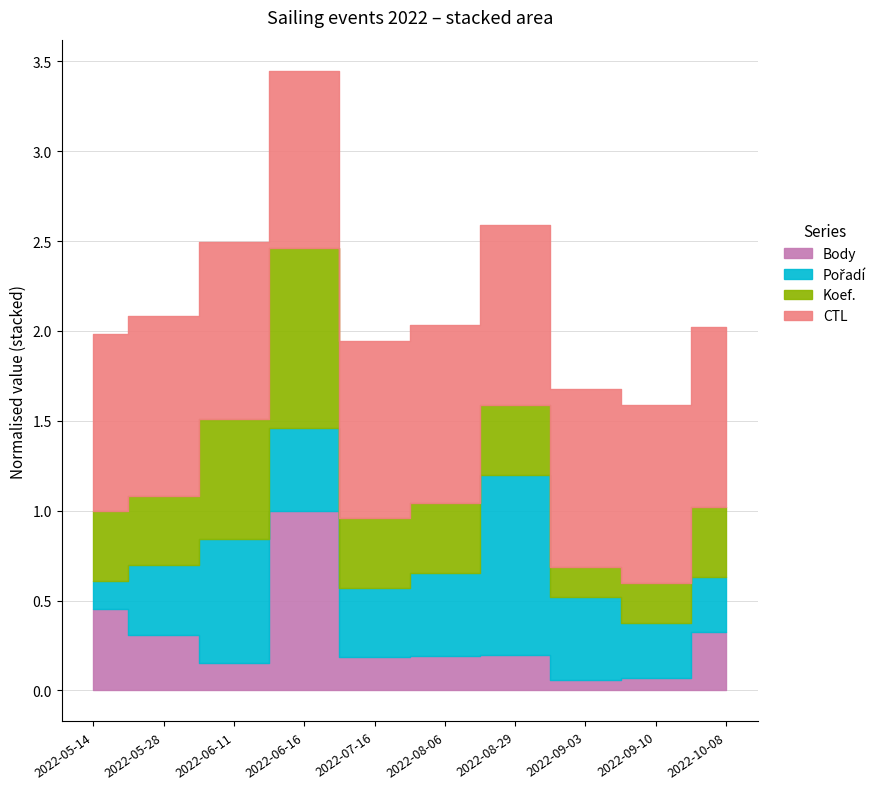

Between 2022-05-28 and 2022-08-29, which is larger?

2022-05-28